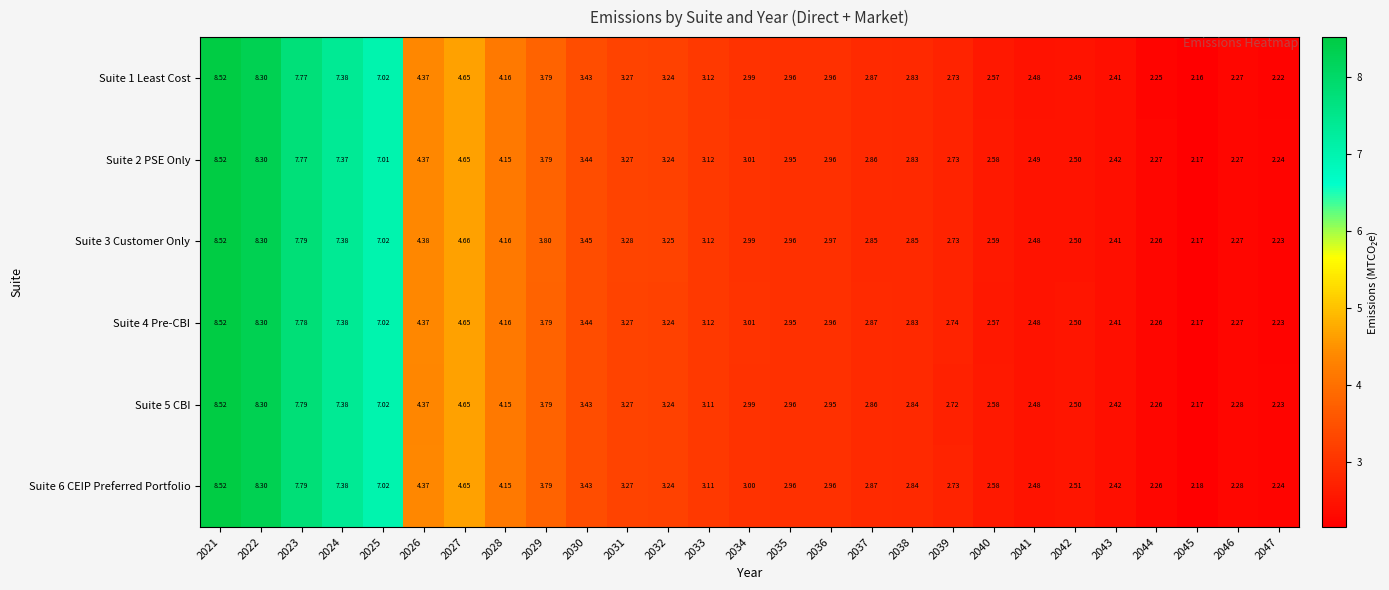

Reading right to left, transcribe all the data shown in this chart.

Suite 1 Least Cost: 2047=2.2	2046=2.3	2045=2.2	2044=2.2	2043=2.4	2042=2.5	2041=2.5	2040=2.6	2039=2.7	2038=2.8	2037=2.9	2036=3.0	2035=3.0	2034=3.0	2033=3.1	2032=3.2	2031=3.3	2030=3.4	2029=3.8	2028=4.2	2027=4.7	2026=4.4	2025=7.0	2024=7.4	2023=7.8	2022=8.3	2021=8.5
Suite 2 PSE Only: 2047=2.2	2046=2.3	2045=2.2	2044=2.3	2043=2.4	2042=2.5	2041=2.5	2040=2.6	2039=2.7	2038=2.8	2037=2.9	2036=3.0	2035=3.0	2034=3.0	2033=3.1	2032=3.2	2031=3.3	2030=3.4	2029=3.8	2028=4.2	2027=4.7	2026=4.4	2025=7.0	2024=7.4	2023=7.8	2022=8.3	2021=8.5
Suite 3 Customer Only: 2047=2.2	2046=2.3	2045=2.2	2044=2.3	2043=2.4	2042=2.5	2041=2.5	2040=2.6	2039=2.7	2038=2.9	2037=2.9	2036=3.0	2035=3.0	2034=3.0	2033=3.1	2032=3.2	2031=3.3	2030=3.5	2029=3.8	2028=4.2	2027=4.7	2026=4.4	2025=7.0	2024=7.4	2023=7.8	2022=8.3	2021=8.5
Suite 4 Pre-CBI: 2047=2.2	2046=2.3	2045=2.2	2044=2.3	2043=2.4	2042=2.5	2041=2.5	2040=2.6	2039=2.7	2038=2.8	2037=2.9	2036=3.0	2035=3.0	2034=3.0	2033=3.1	2032=3.2	2031=3.3	2030=3.4	2029=3.8	2028=4.2	2027=4.7	2026=4.4	2025=7.0	2024=7.4	2023=7.8	2022=8.3	2021=8.5
Suite 5 CBI: 2047=2.2	2046=2.3	2045=2.2	2044=2.3	2043=2.4	2042=2.5	2041=2.5	2040=2.6	2039=2.7	2038=2.8	2037=2.9	2036=3.0	2035=3.0	2034=3.0	2033=3.1	2032=3.2	2031=3.3	2030=3.4	2029=3.8	2028=4.2	2027=4.7	2026=4.4	2025=7.0	2024=7.4	2023=7.8	2022=8.3	2021=8.5
Suite 6 CEIP Preferred Portfolio: 2047=2.2	2046=2.3	2045=2.2	2044=2.3	2043=2.4	2042=2.5	2041=2.5	2040=2.6	2039=2.7	2038=2.8	2037=2.9	2036=3.0	2035=3.0	2034=3.0	2033=3.1	2032=3.2	2031=3.3	2030=3.4	2029=3.8	2028=4.2	2027=4.7	2026=4.4	2025=7.0	2024=7.4	2023=7.8	2022=8.3	2021=8.5